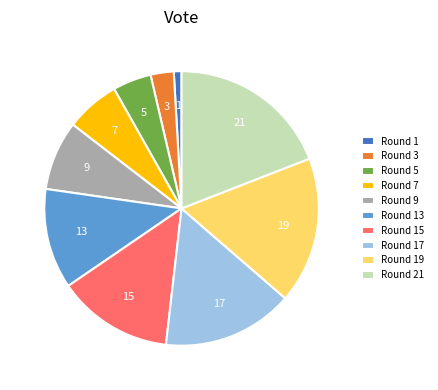

Is Round 7 the majority of the pie?

No